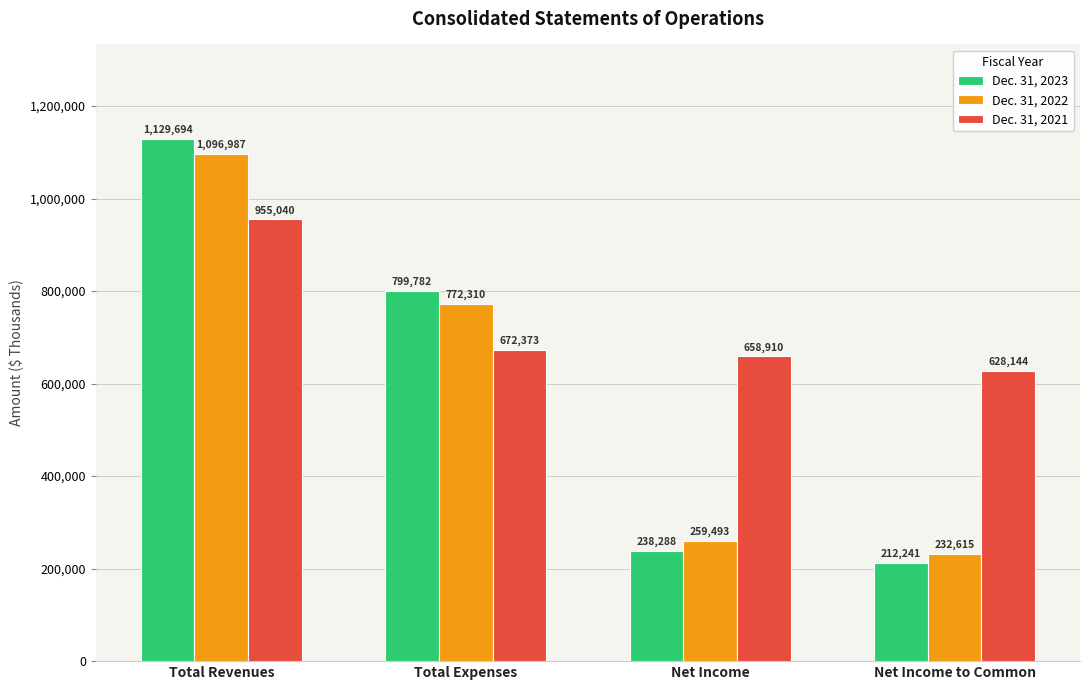

Reading left to right, list all the values displayed in this chart.

Dec. 31, 2023: Total Revenues=1129694	Total Expenses=799782	Net Income=238288	Net Income to Common=212241
Dec. 31, 2022: Total Revenues=1096987	Total Expenses=772310	Net Income=259493	Net Income to Common=232615
Dec. 31, 2021: Total Revenues=955040	Total Expenses=672373	Net Income=658910	Net Income to Common=628144